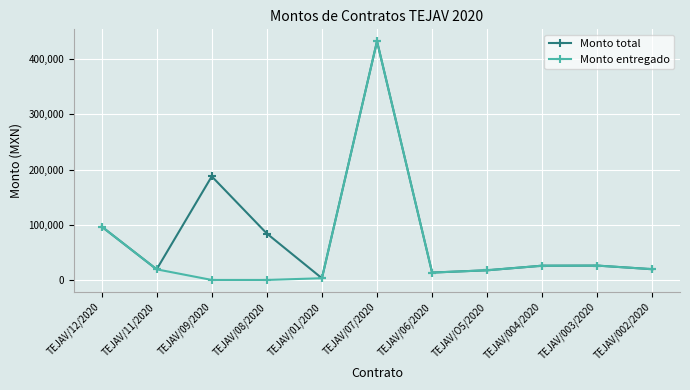

Rank the series by their average value, from lowest to highest.

Monto entregado, Monto total